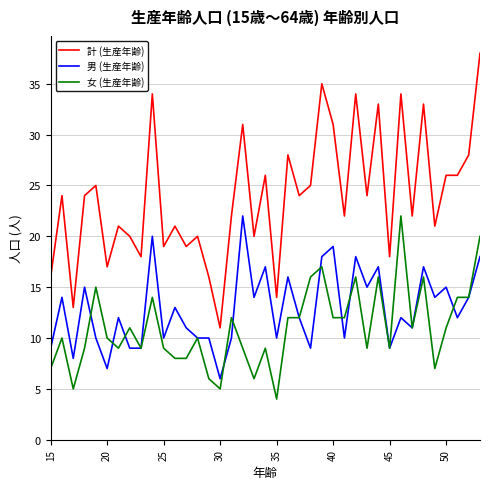

True or false: 計 (生産年齢) and 女 (生産年齢) cross at least once.

False